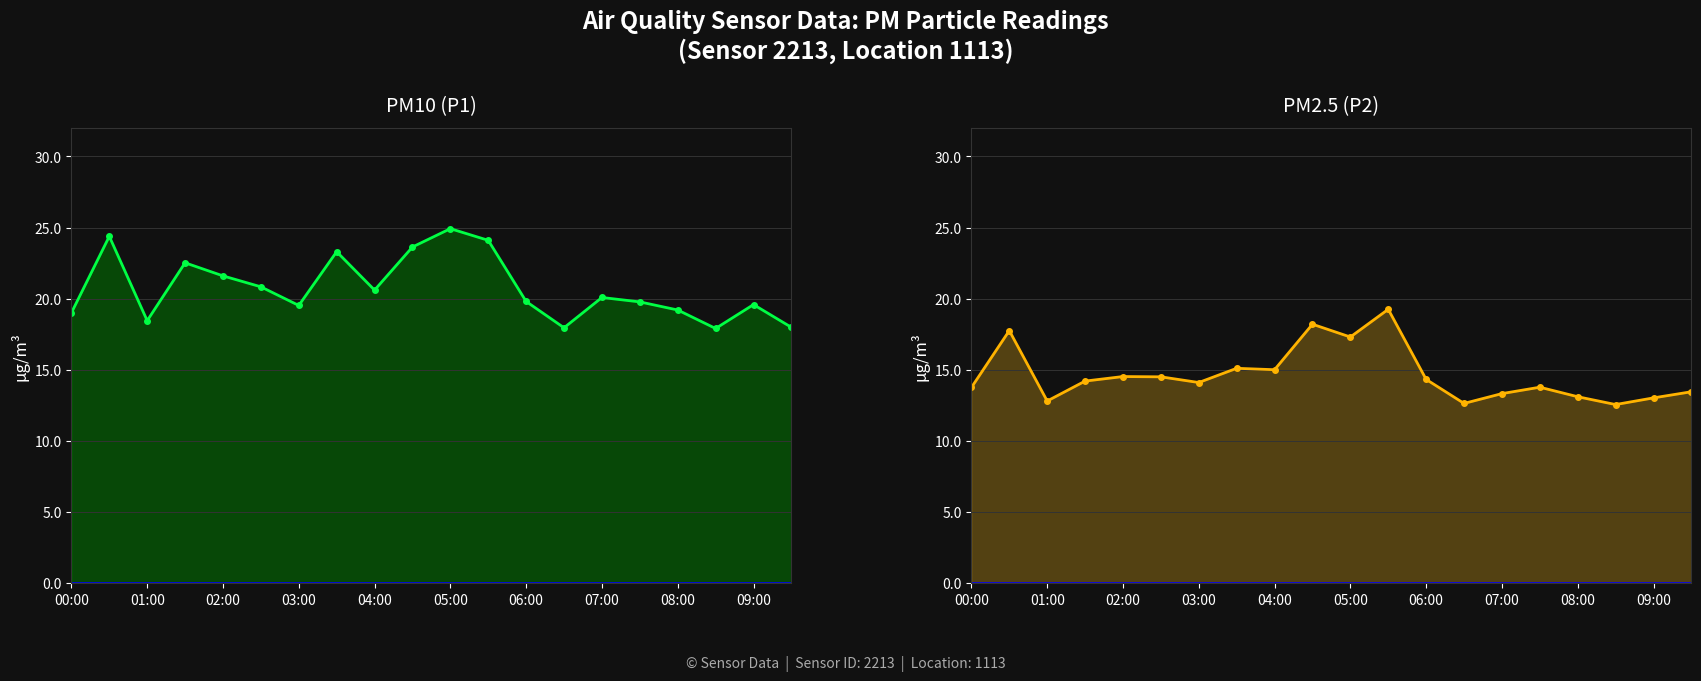

What is the average value of the P1 series?

20.8